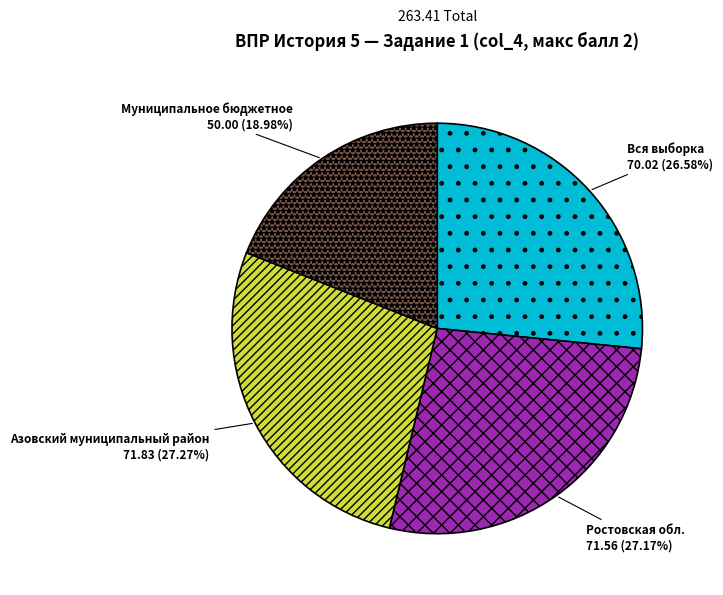

Is the sum of Муниципальное бюджетное and Азовский муниципальный район greater than half?

No